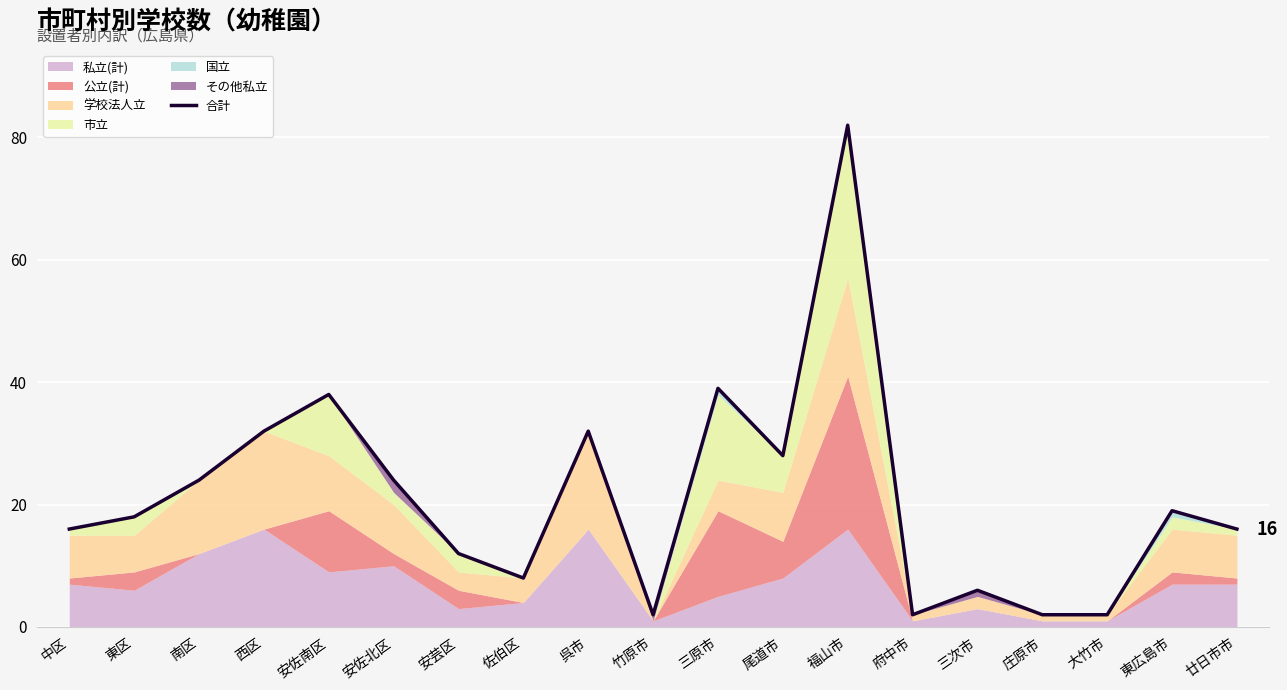

How many lines are shown in the chart?

1